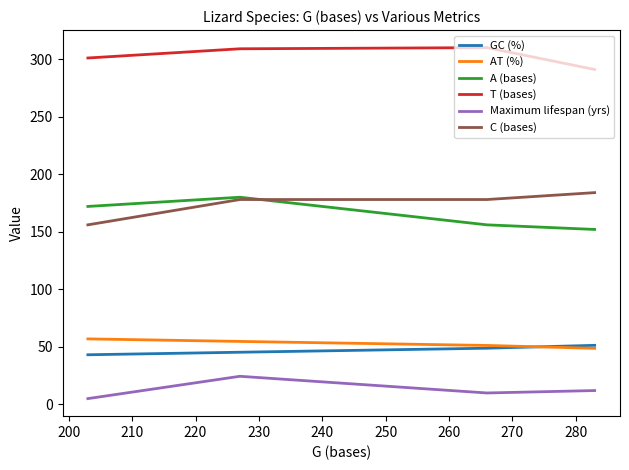

True or false: A (bases) and Maximum lifespan (yrs) intersect in this chart.

False